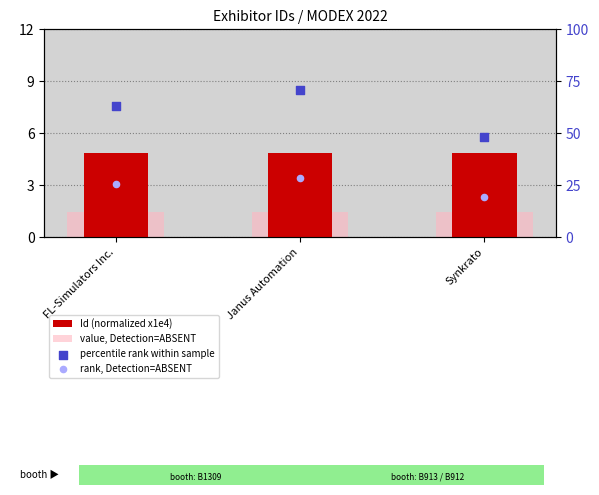

What are all the series names shown in the legend?

Id (normalized x1e4), value, Detection=ABSENT, percentile rank within sample, rank, Detection=ABSENT